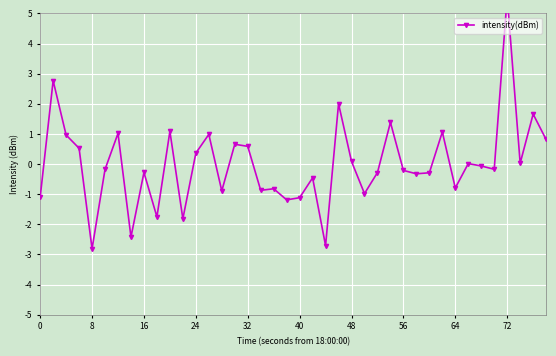

How many lines are shown in the chart?

1